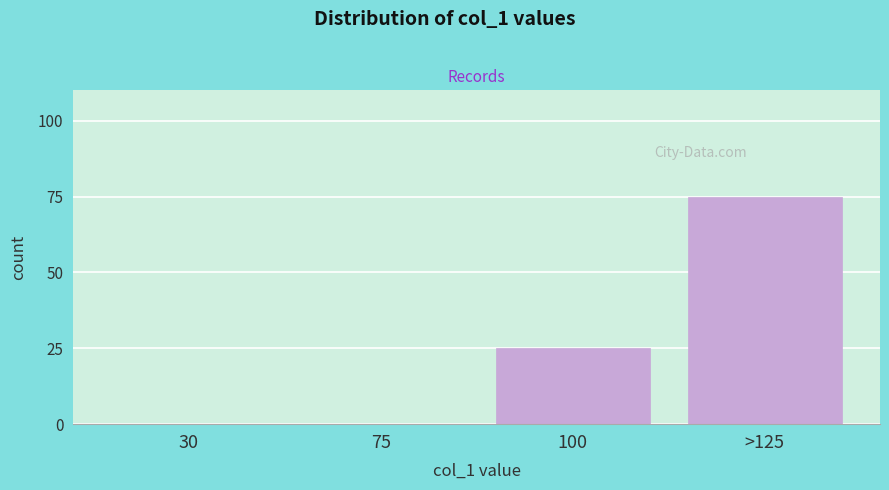

Reading left to right, extract all data points from this chart.

30=0	75=0	100=25	>125=75